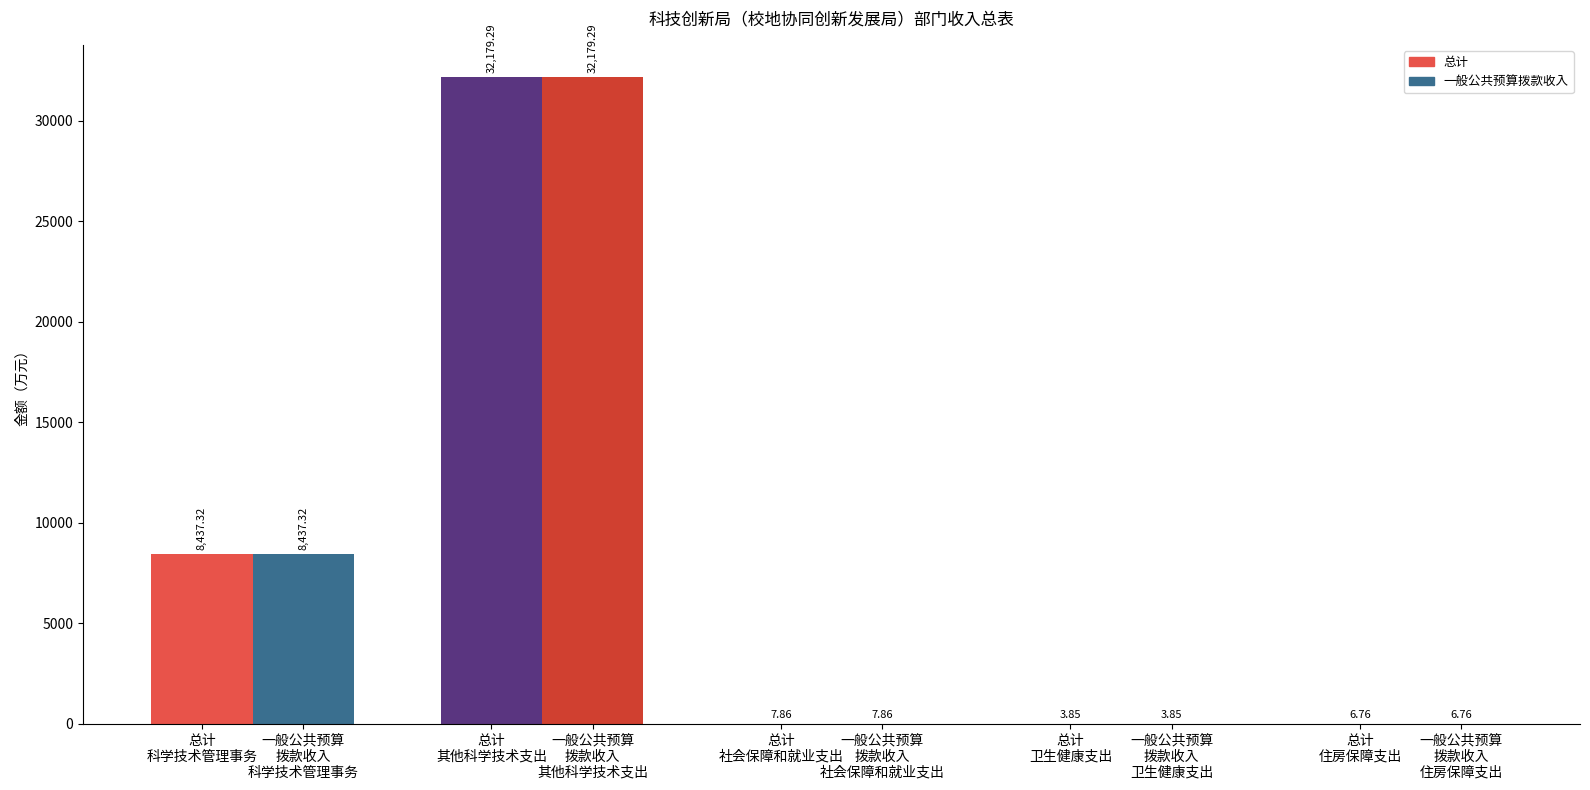

The value of 一般公共预算拨款收入 at 科学技术管理事务 is 8437.3. True or false?

True